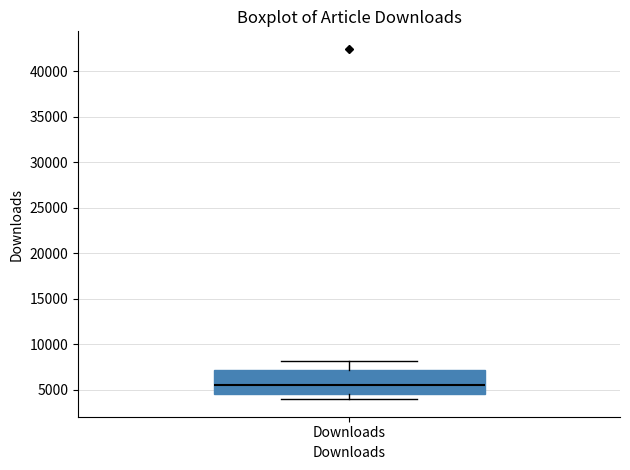

Read this box plot against the y-axis: the position of the median line, the range covered by the box, and the ends of both whiskers. The values are not printed on the chart, so give them approximately, as read against the axis.

median 5500, box 4500 to 7000, whiskers 4000 to 8000